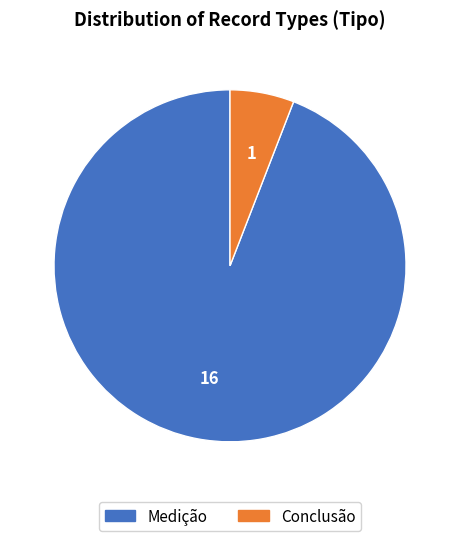

Which slice represents more than half of the pie?

Medição